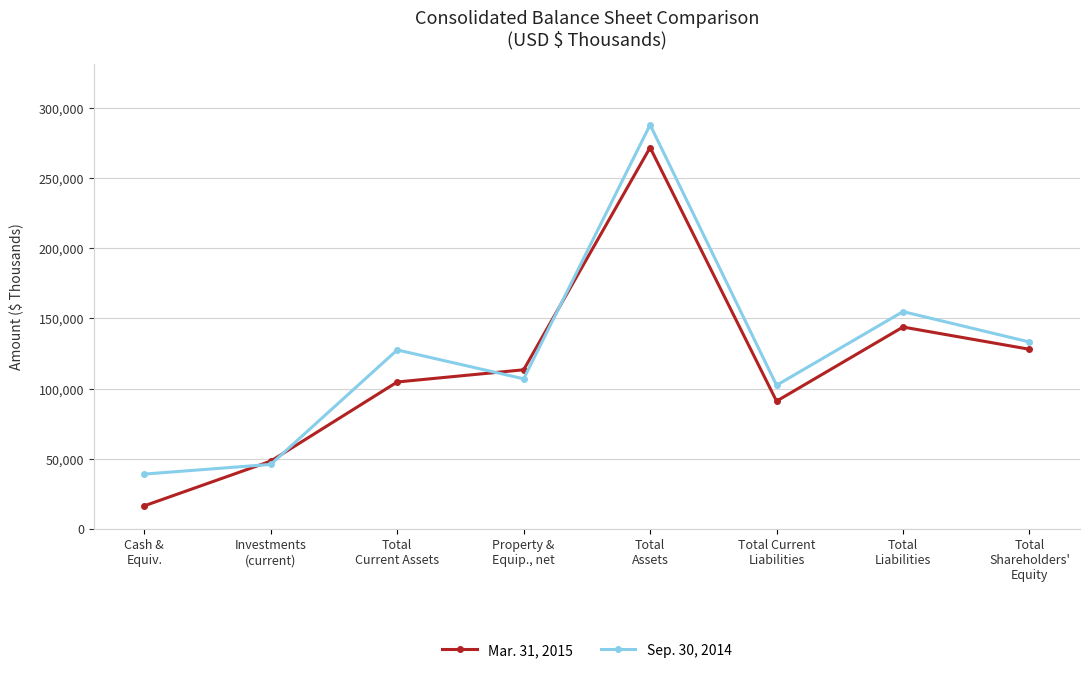

Which series ends up on top after the final intersection of Sep. 30, 2014 and Mar. 31, 2015?

Sep. 30, 2014